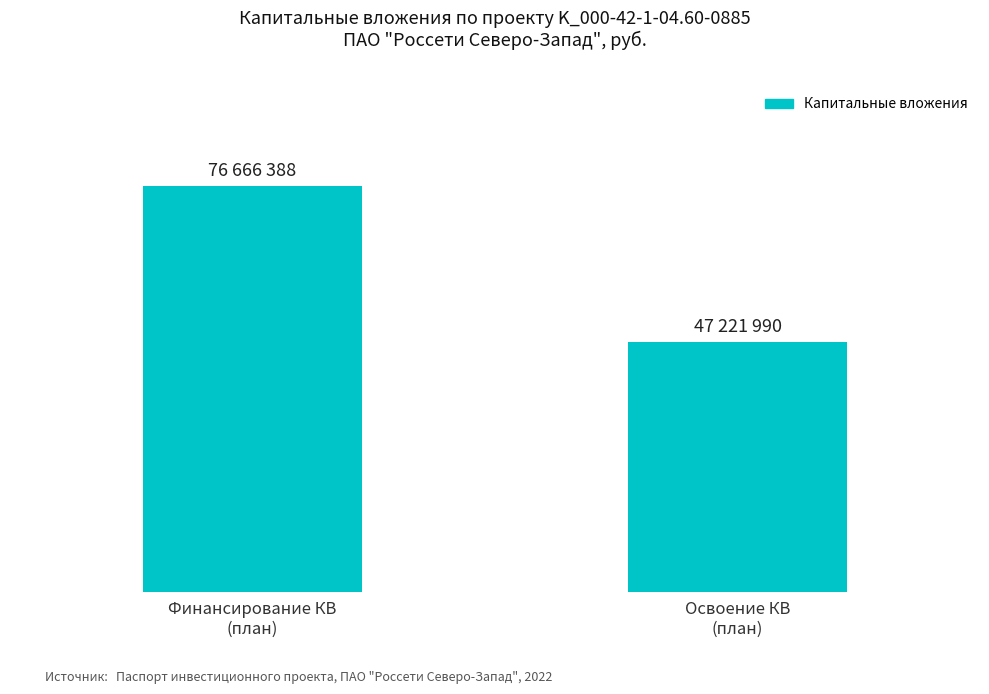

Reading right to left, what are all the values shown in this chart?

47221990	76666388